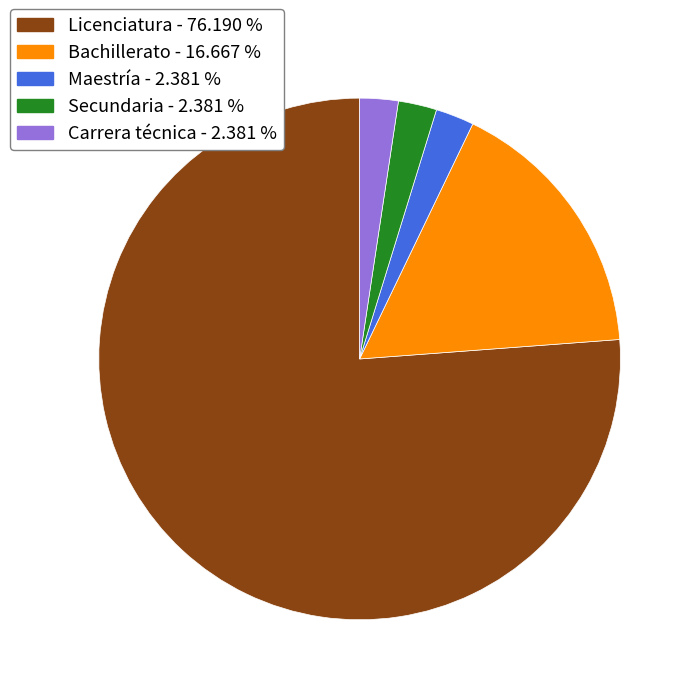

True or false: Secundaria accounts for 2% of the total.

True